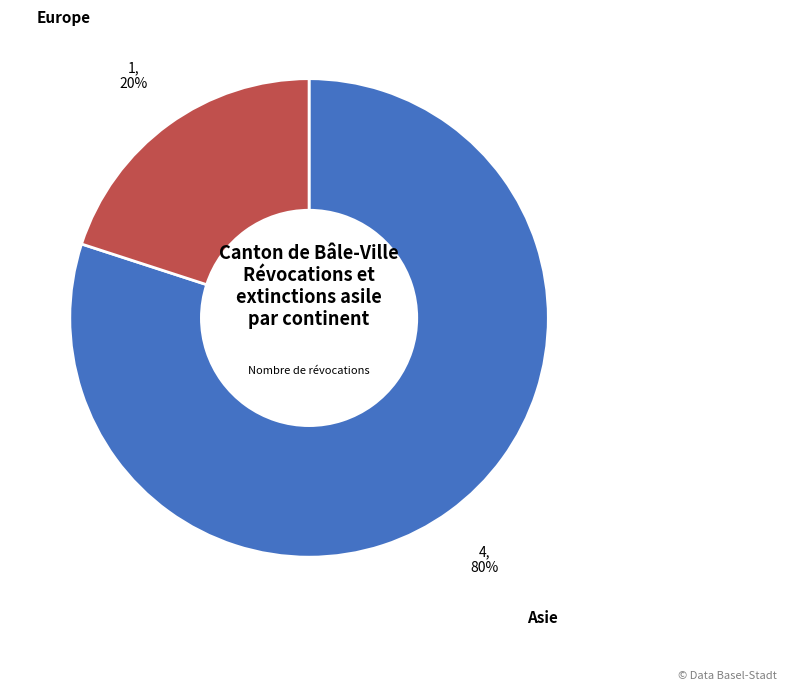

Which slice represents more than half of the pie?

Asie